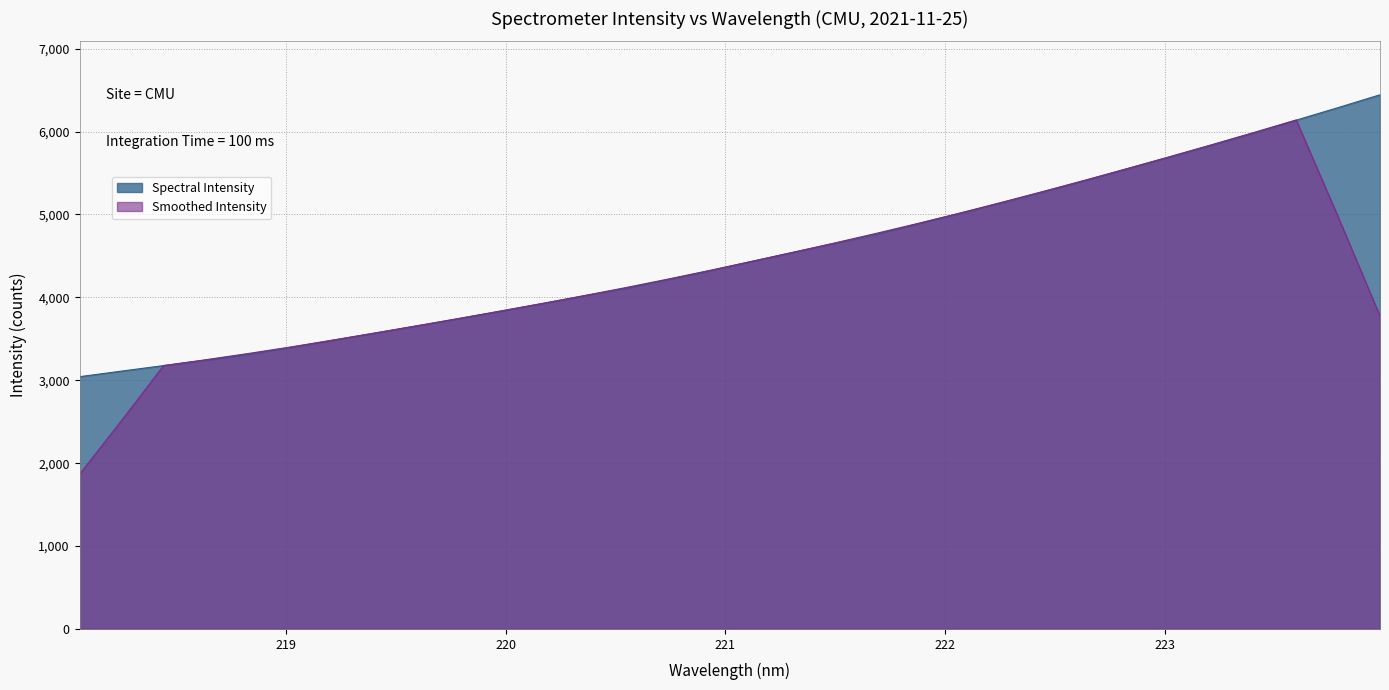

Between 219.9712 and 222.0721, which is larger?

222.0721